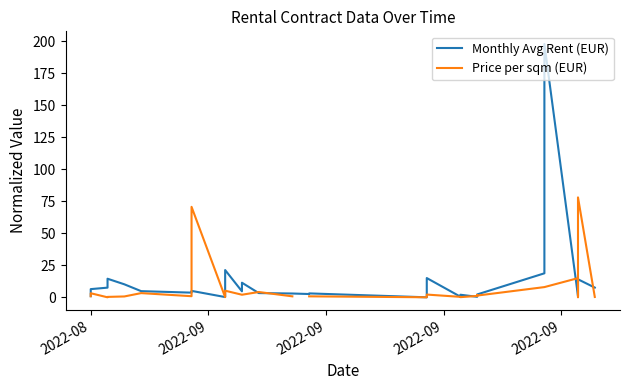

What is the value of the Price per sqm (EUR) point at the 34th from the left?

8.1